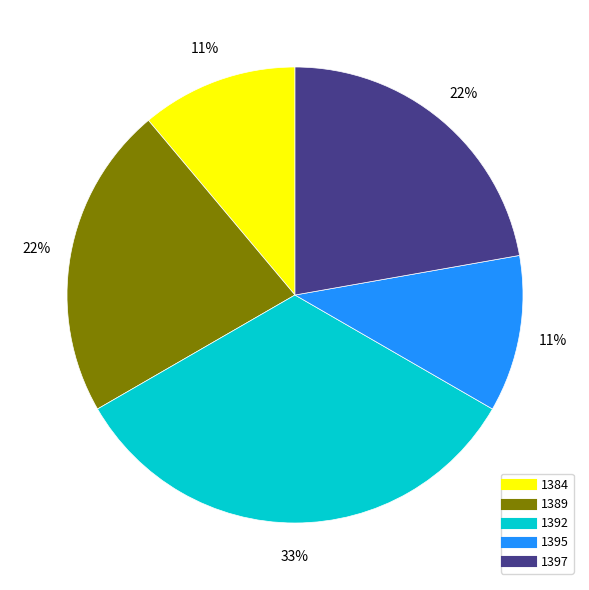

To the nearest percent, what percentage of the pie is 1395?

11%